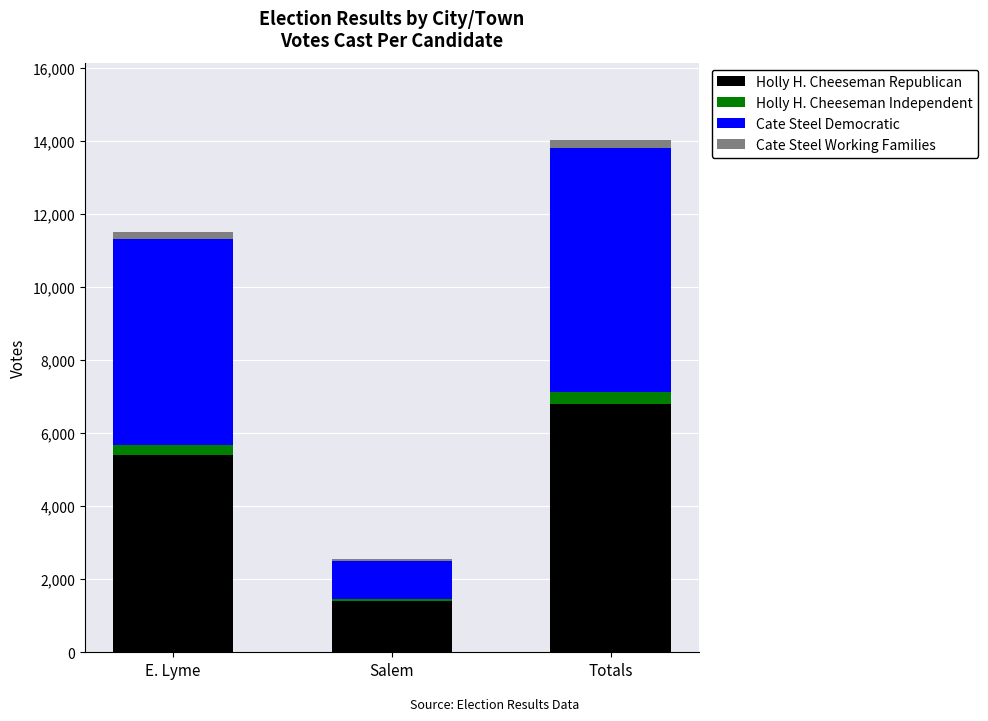

True or false: Holly H. Cheeseman Republican has a value of 5403 at E. Lyme.

True